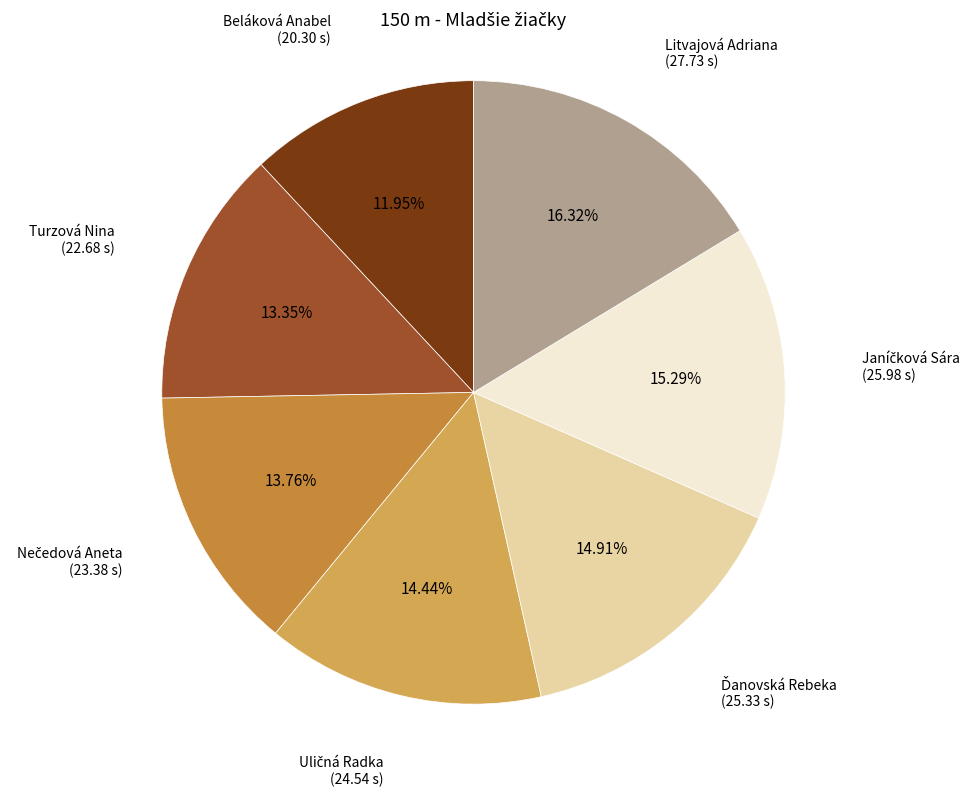

Is there any slice that represents more than half of the pie?

No